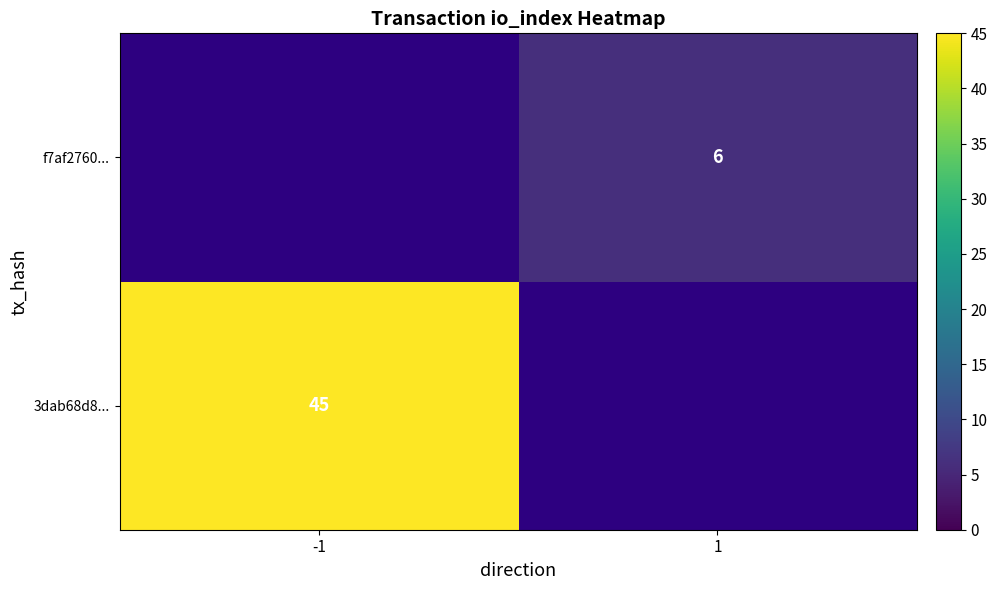

What is the maximum value shown in the chart?

45.0